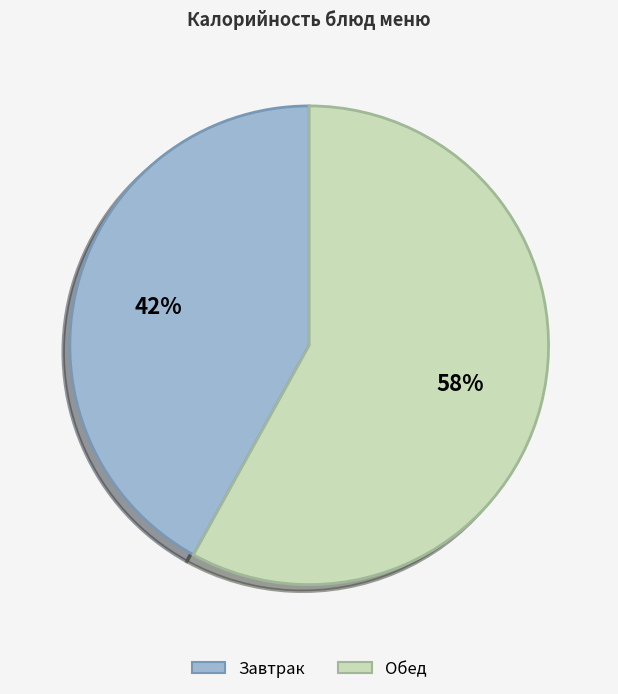

Is there a majority slice in this chart?

Yes